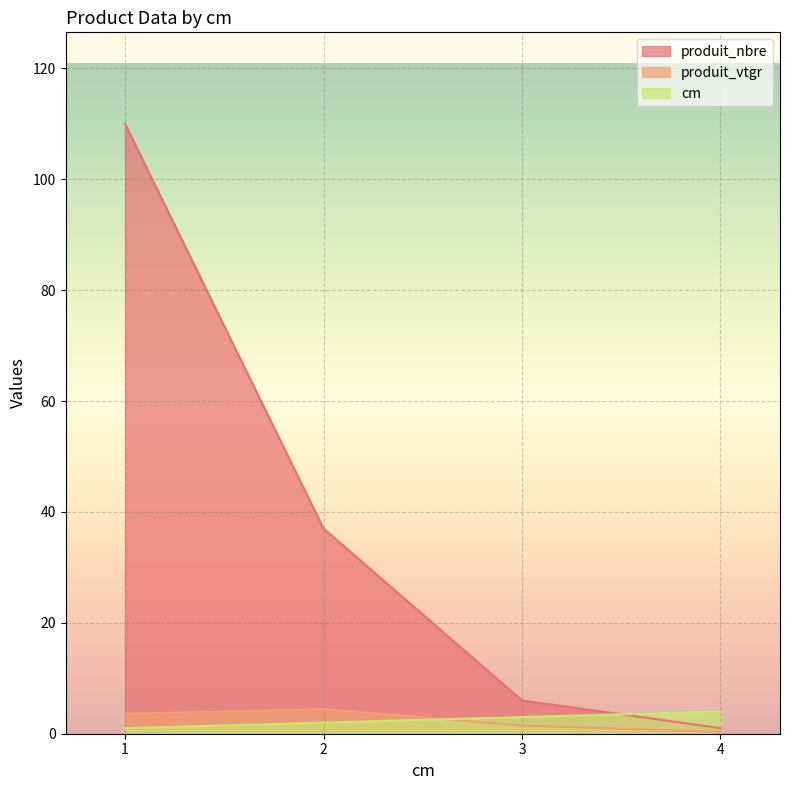

Is it true that produit_vtgr equals 0.9 at 3?

False